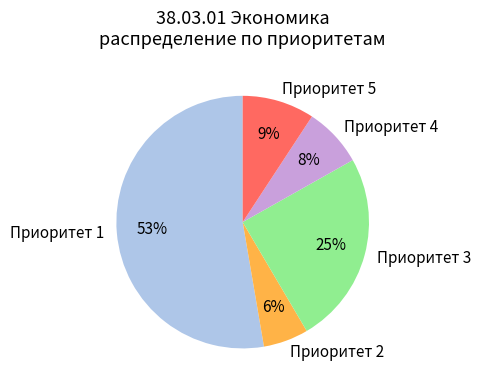

To the nearest percent, what is the difference between the largest and smallest slice percentages?

47%